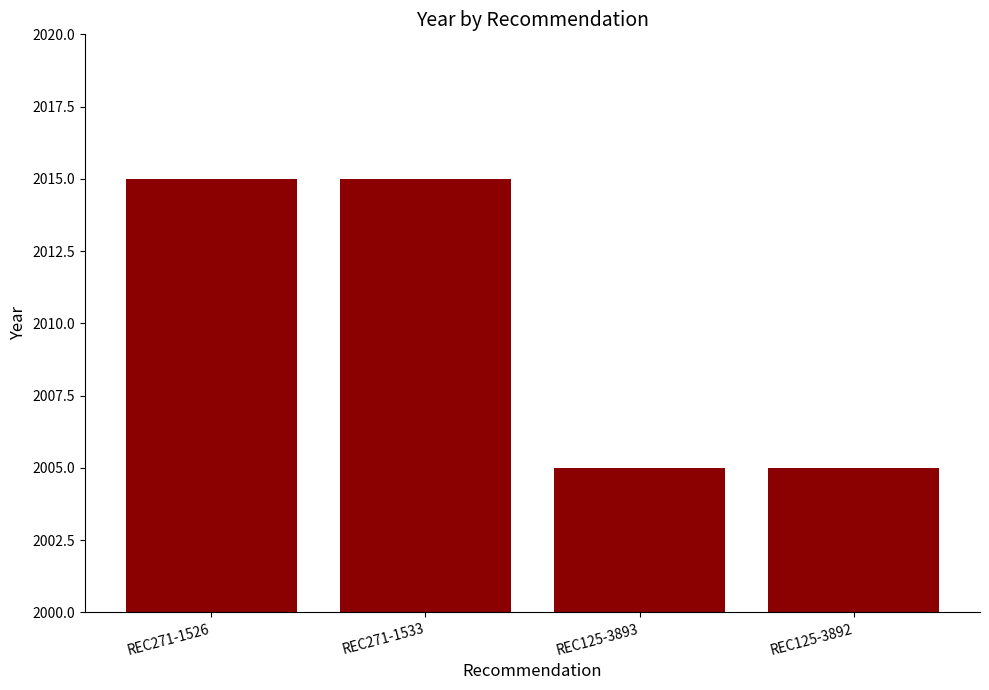

How many bars are there in total?

4